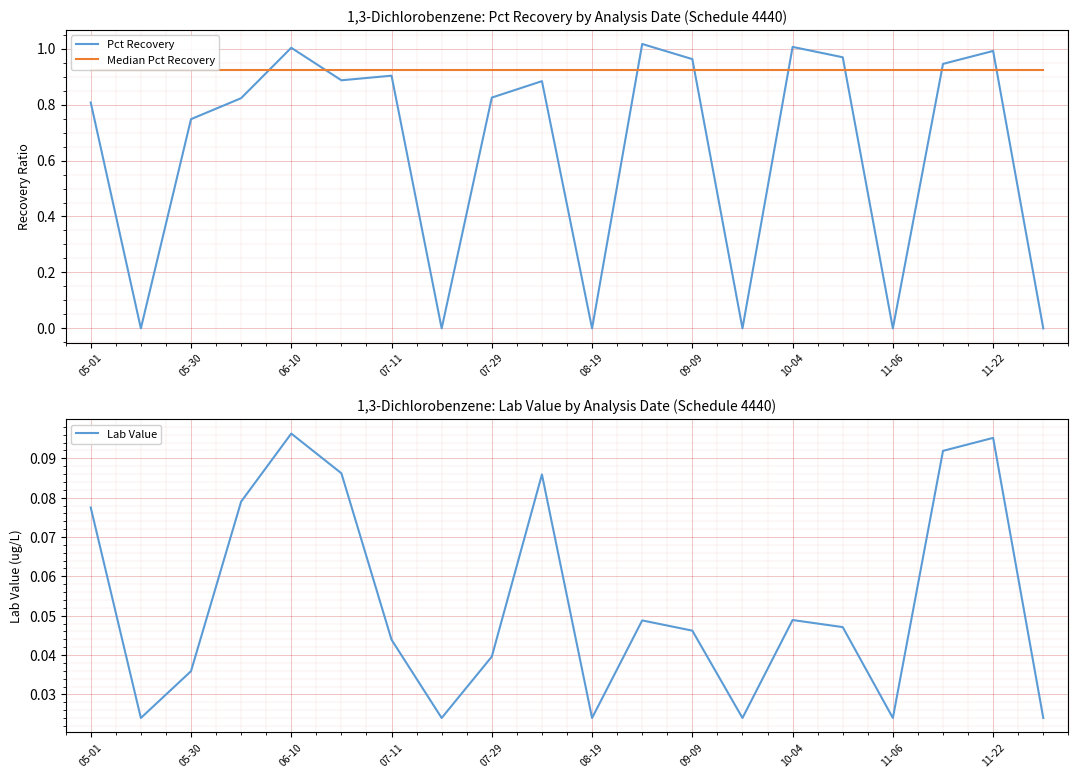

What is the difference between the maximum and minimum values in the Pct Recovery series?

1.0